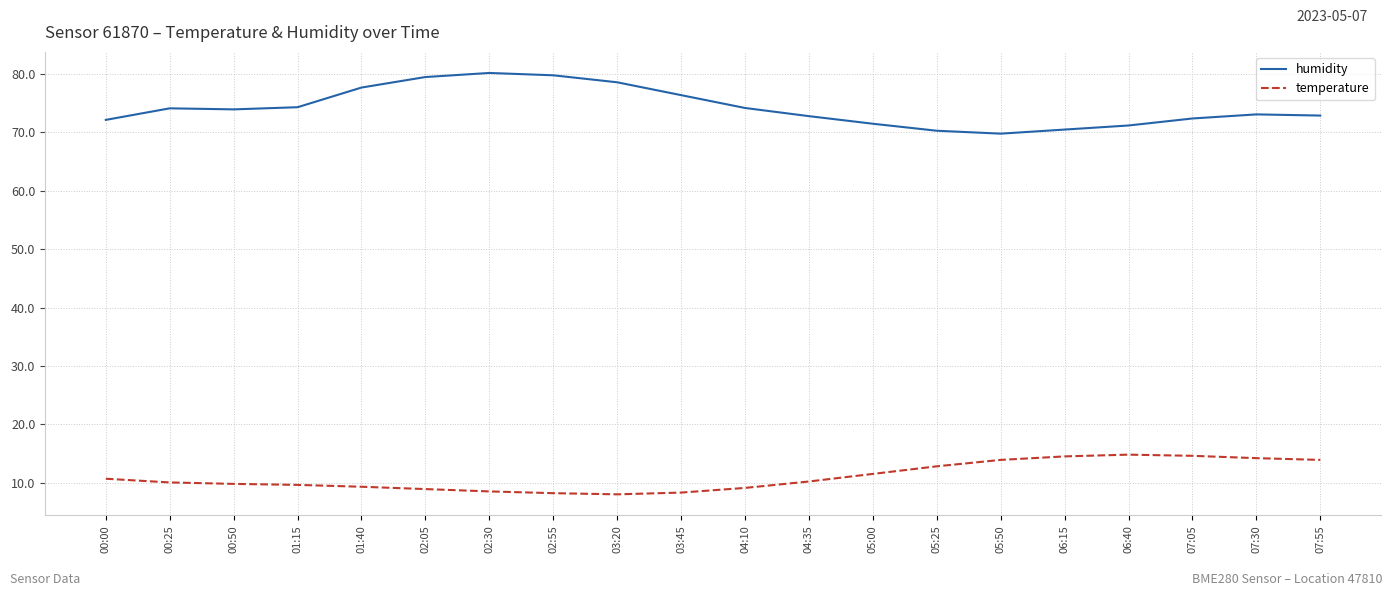

True or false: humidity and temperature cross at least once.

False